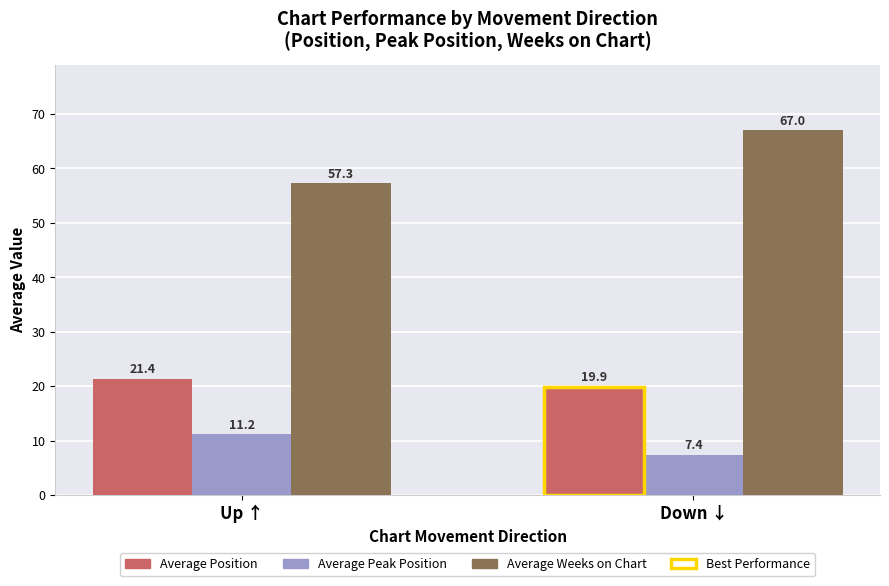

At which label does Average Position reach its peak?

Up ↑